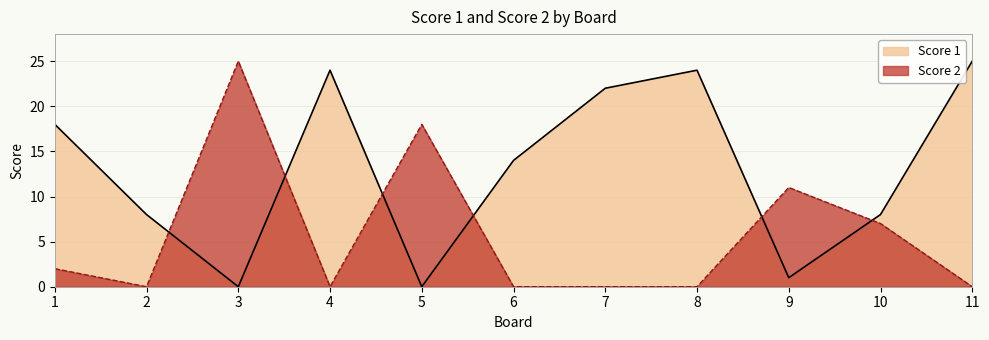

How many lines are shown in the chart?

2